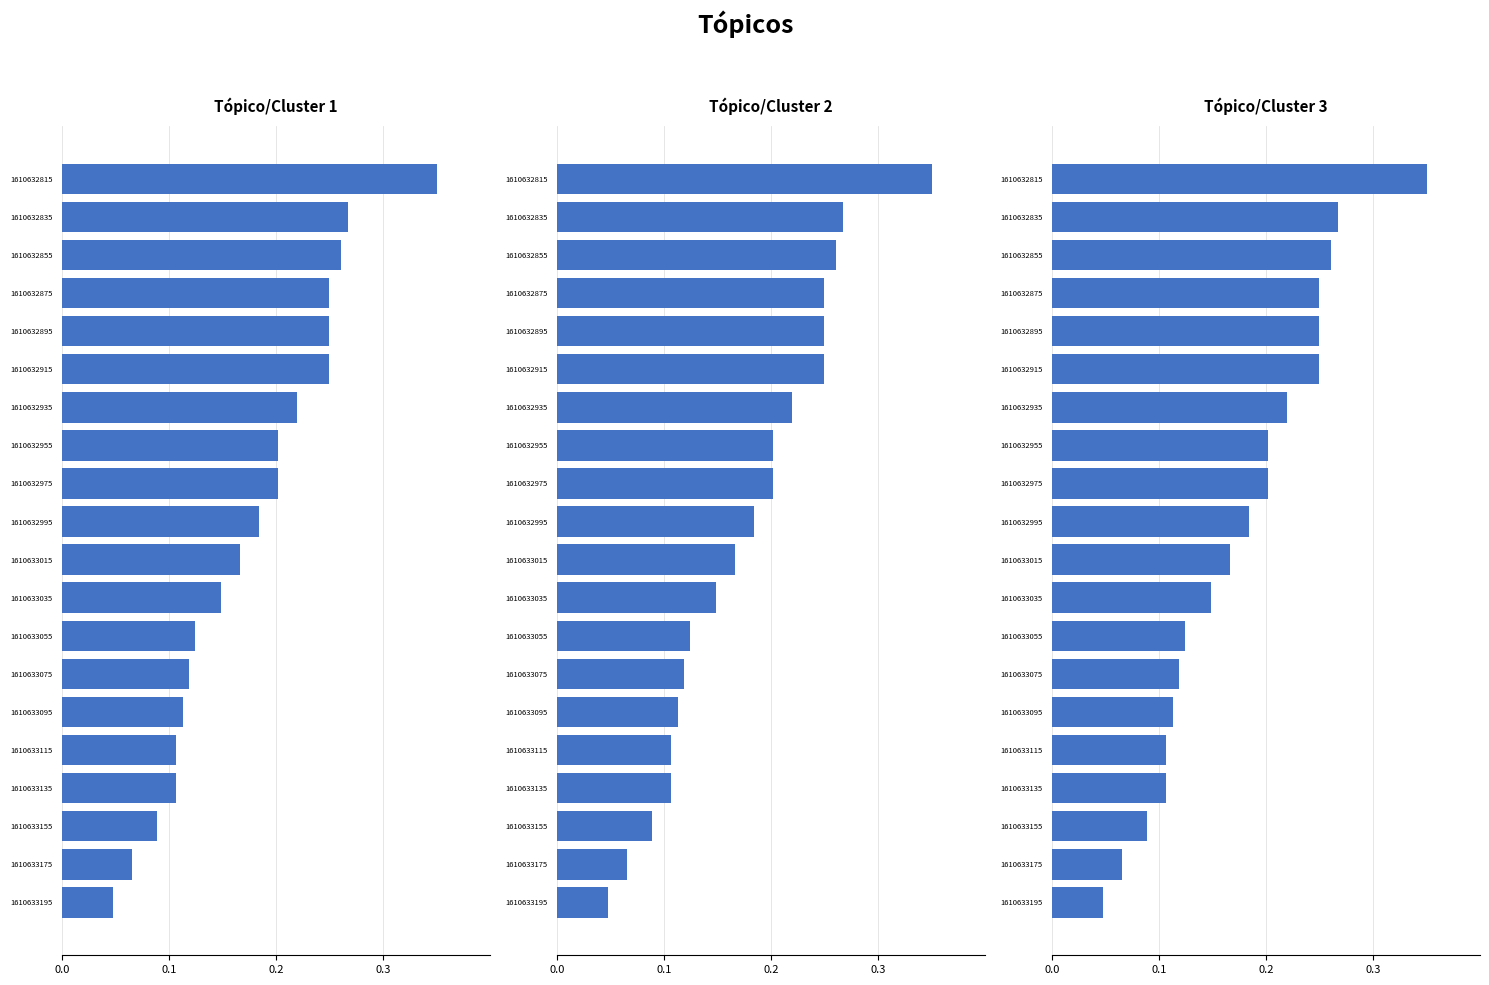

Rank the series by their maximum value, from highest to lowest.

Tópico/Cluster 1, Tópico/Cluster 2, Tópico/Cluster 3